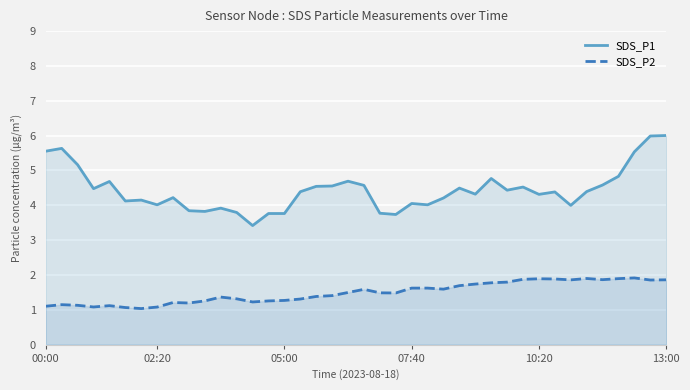

Reading left to right, what are all the values shown in this chart?

SDS_P1: 5.6	5.6	5.2	4.5	4.7	4.1	4.1	4.0	4.2	3.8	3.8	3.9	3.8	3.4	3.8	3.8	4.4	4.5	4.6	4.7	4.6	3.8	3.7	4.0	4.0	4.2	4.5	4.3	4.8	4.4	4.5	4.3	4.4	4.0	4.4	4.6	4.8	5.5	6.0	6.0
SDS_P2: 1.1	1.1	1.1	1.1	1.1	1.1	1.0	1.1	1.2	1.2	1.3	1.4	1.3	1.2	1.3	1.3	1.3	1.4	1.4	1.5	1.6	1.5	1.5	1.6	1.6	1.6	1.7	1.7	1.8	1.8	1.9	1.9	1.9	1.9	1.9	1.9	1.9	1.9	1.9	1.9